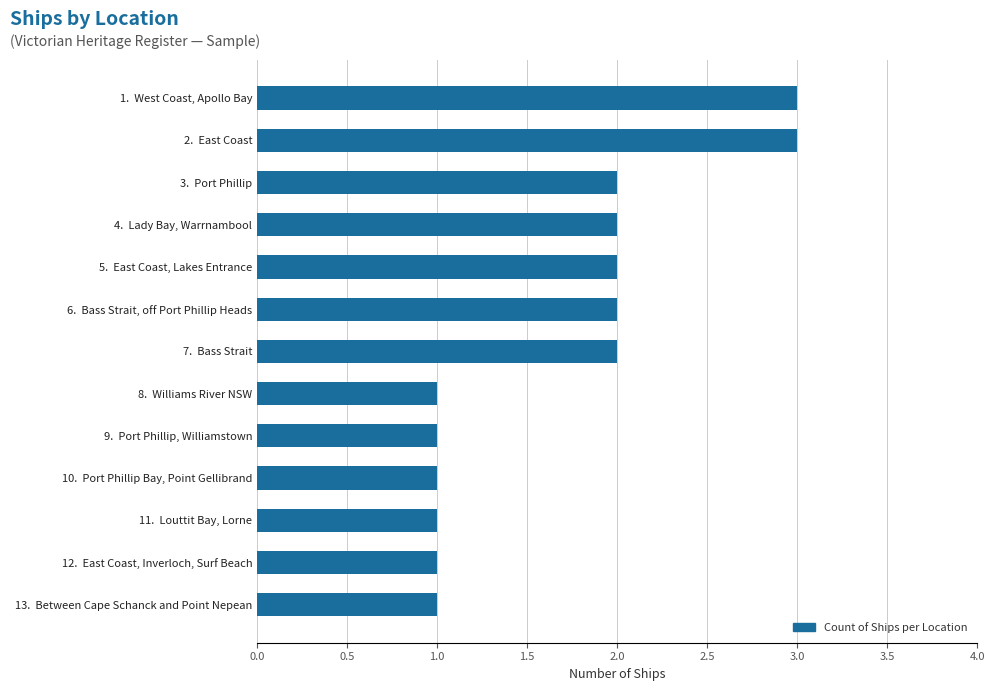

Between 3.  Port Phillip and 8.  Williams River NSW, which is larger?

3.  Port Phillip